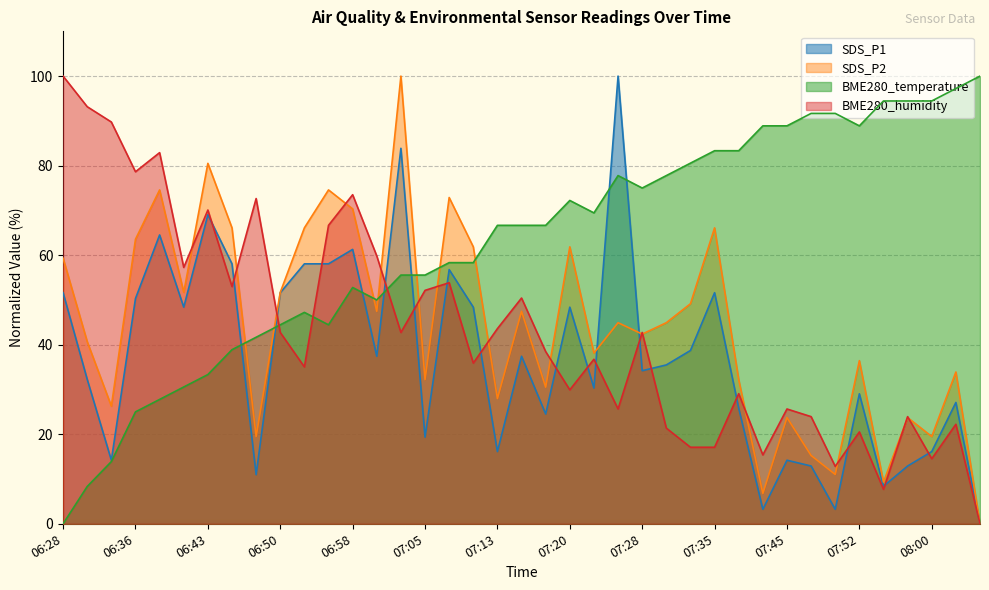

Reading left to right, extract all data points from this chart.

SDS_P1: 06:28=51.6	06:31=32.3	06:33=14.2	06:36=50.3	06:38=64.5	06:40=48.4	06:43=69.0	06:45=58.1	06:48=11.0	06:50=51.6	06:53=58.1	06:55=58.1	06:58=61.3	07:00=37.4	07:03=83.9	07:05=19.4	07:07=56.8	07:10=48.4	07:13=16.1	07:15=37.4	07:18=24.5	07:20=48.4	07:23=30.3	07:25=100.0	07:28=34.2	07:30=35.5	07:32=38.7	07:35=51.6	07:40=25.8	07:42=3.2	07:45=14.2	07:48=12.9	07:50=3.2	07:52=29.0	07:55=8.4	07:57=12.9	08:00=16.1	08:02=27.1	08:05=0.0
SDS_P2: 06:28=59.3	06:31=40.7	06:33=26.3	06:36=63.6	06:38=74.6	06:40=51.7	06:43=80.5	06:45=66.1	06:48=19.5	06:50=51.7	06:53=66.1	06:55=74.6	06:58=70.3	07:00=47.5	07:03=100.0	07:05=32.2	07:07=72.9	07:10=61.9	07:13=28.0	07:15=47.5	07:18=30.5	07:20=61.9	07:23=38.1	07:25=44.9	07:28=42.4	07:30=44.9	07:32=49.2	07:35=66.1	07:40=32.2	07:42=6.8	07:45=23.7	07:48=15.3	07:50=11.0	07:52=36.4	07:55=9.3	07:57=23.7	08:00=19.5	08:02=33.9	08:05=0.0
BME280_temperature: 06:28=0.0	06:31=8.3	06:33=13.9	06:36=25.0	06:38=27.8	06:40=30.6	06:43=33.3	06:45=38.9	06:48=41.7	06:50=44.4	06:53=47.2	06:55=44.4	06:58=52.8	07:00=50.0	07:03=55.6	07:05=55.6	07:07=58.3	07:10=58.3	07:13=66.7	07:15=66.7	07:18=66.7	07:20=72.2	07:23=69.4	07:25=77.8	07:28=75.0	07:30=77.8	07:32=80.6	07:35=83.3	07:40=83.3	07:42=88.9	07:45=88.9	07:48=91.7	07:50=91.7	07:52=88.9	07:55=94.4	07:57=94.4	08:00=94.4	08:02=97.2	08:05=100.0
BME280_humidity: 06:28=100.0	06:31=93.2	06:33=89.7	06:36=78.6	06:38=82.9	06:40=57.3	06:43=70.1	06:45=53.0	06:48=72.6	06:50=42.7	06:53=35.0	06:55=66.7	06:58=73.5	07:00=59.8	07:03=42.7	07:05=52.1	07:07=53.8	07:10=35.9	07:13=43.6	07:15=50.4	07:18=38.5	07:20=29.9	07:23=36.8	07:25=25.6	07:28=42.7	07:30=21.4	07:32=17.1	07:35=17.1	07:40=29.1	07:42=15.4	07:45=25.6	07:48=23.9	07:50=12.8	07:52=20.5	07:55=7.7	07:57=23.9	08:00=14.5	08:02=22.2	08:05=0.0